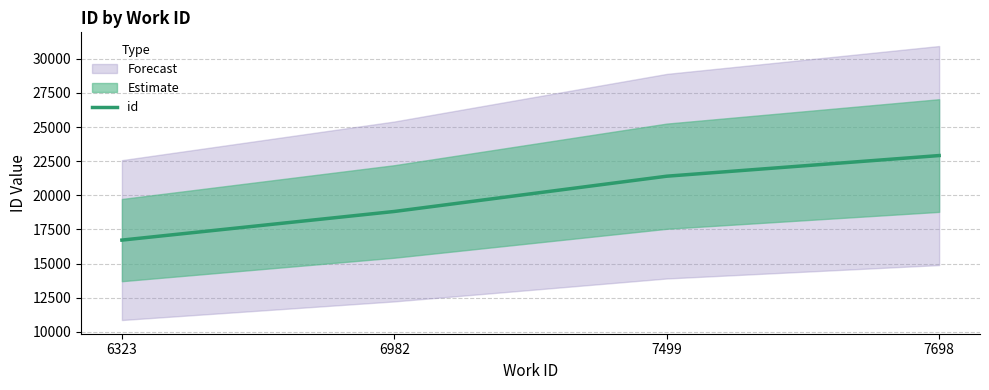

How many lines are shown in the chart?

1